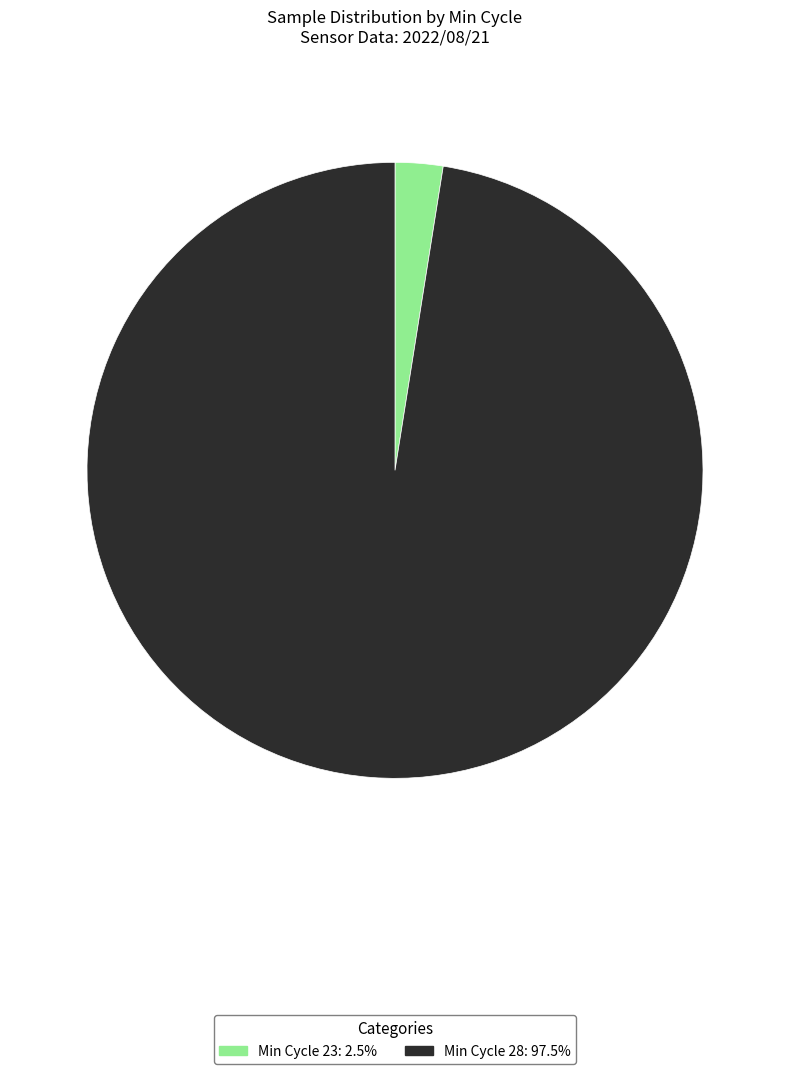

Do Min Cycle 28: 97.5% and Min Cycle 23: 2.5% together represent more than half of the pie?

Yes